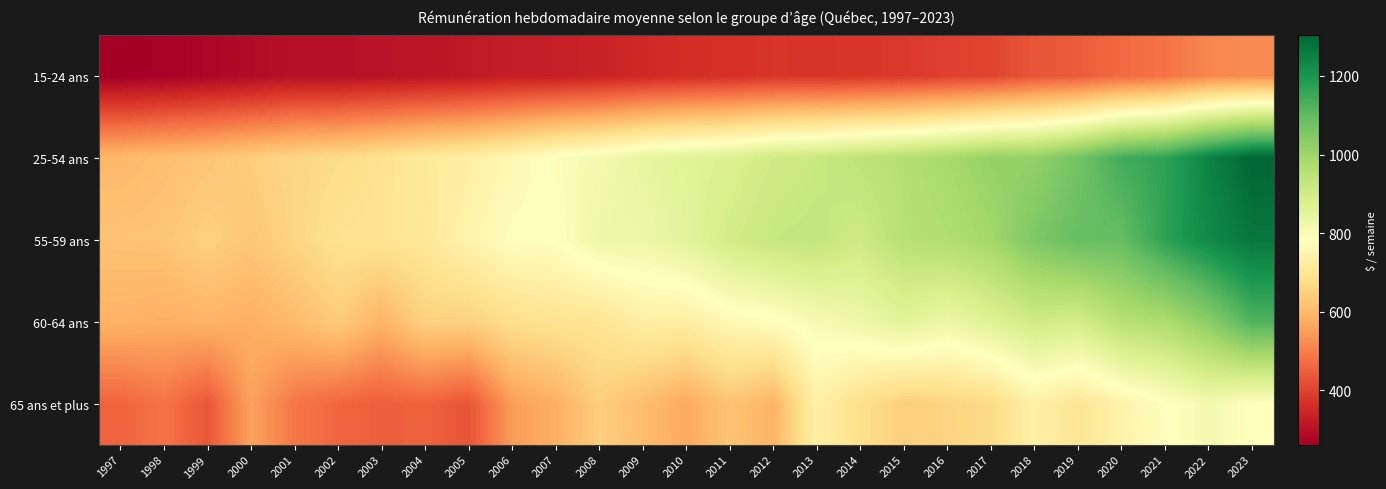

At which category is the sum across all series the highest?

2023